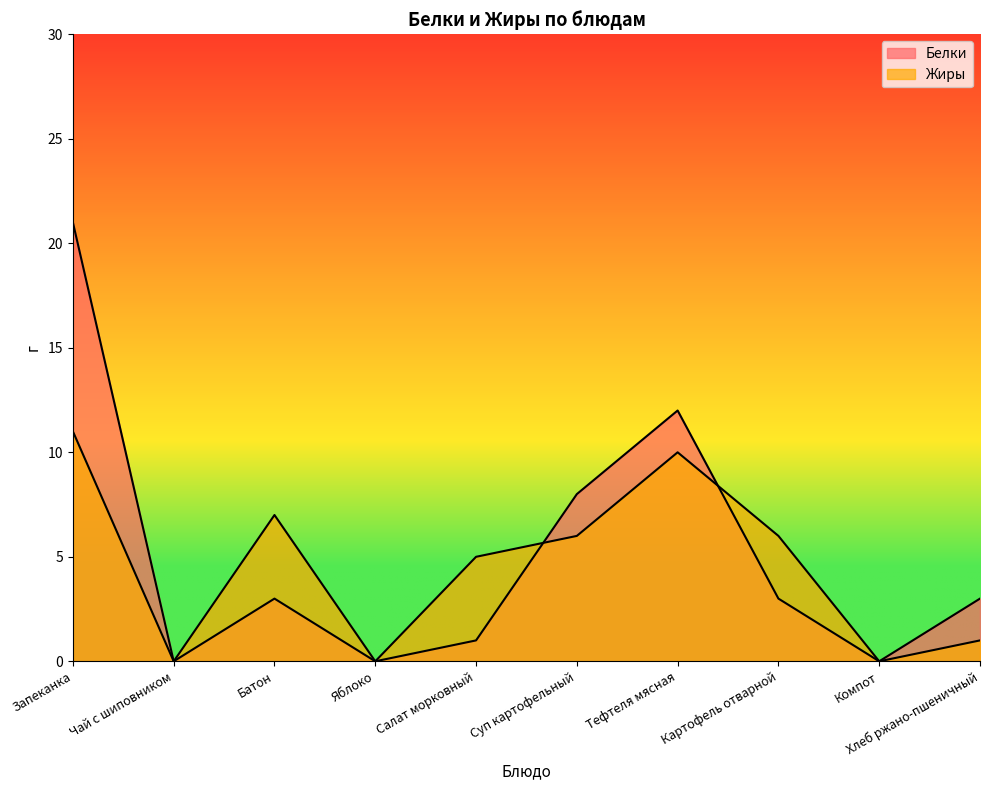

Between Суп картофельный and Салат морковный, which is larger?

Суп картофельный